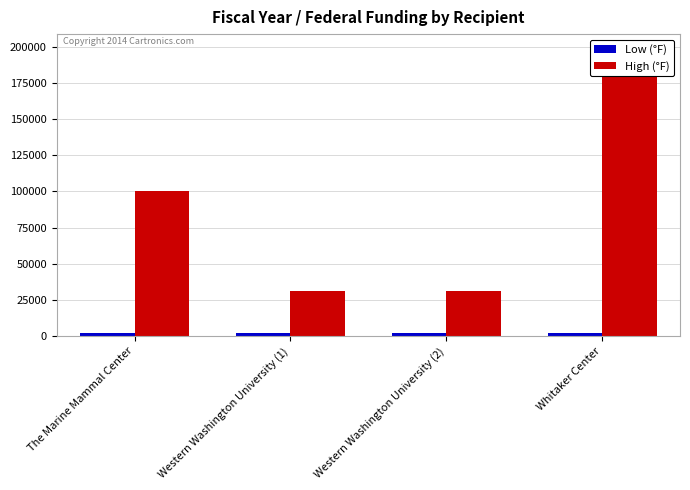

At which label does High (°F) first exceed 100000?

Whitaker Center